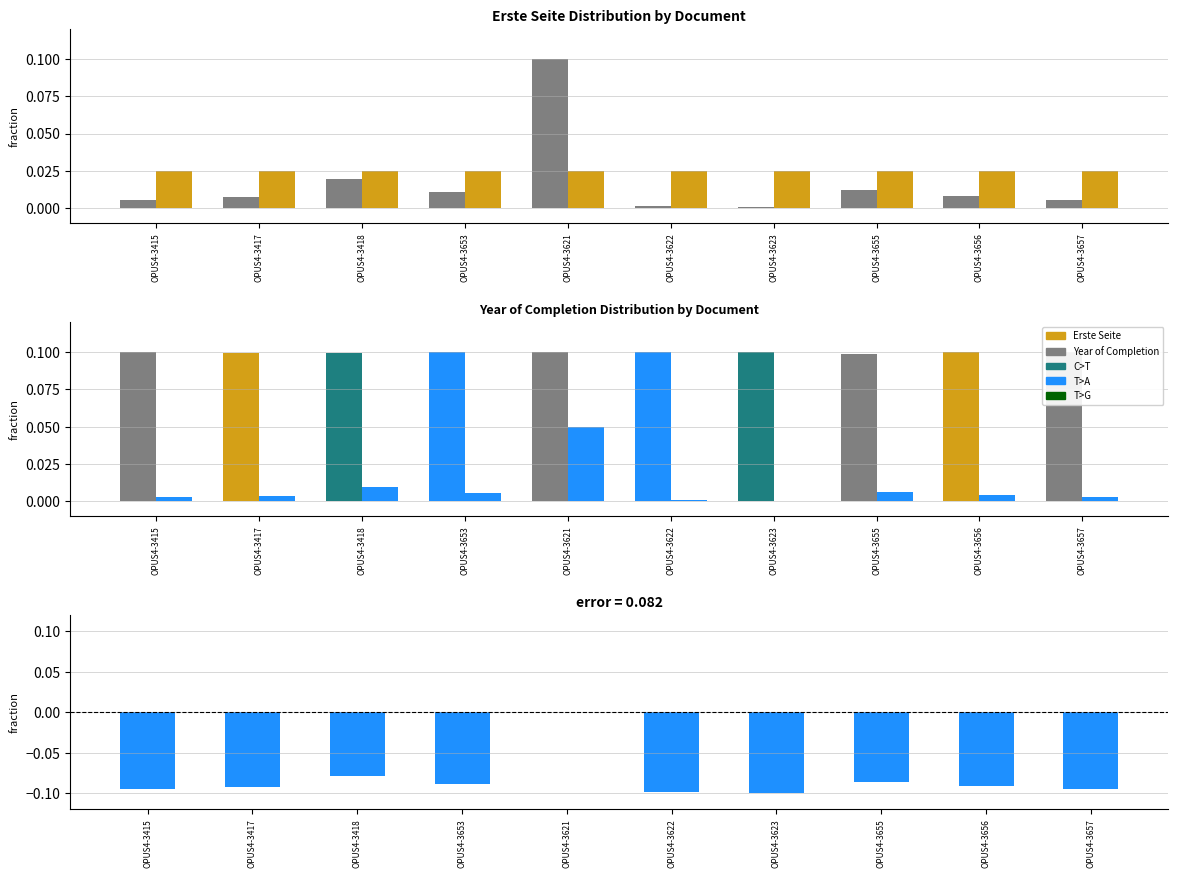

Which series has the largest range (max minus min)?

Erste Seite